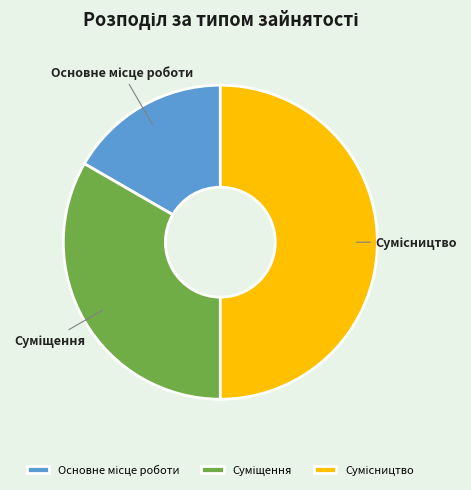

Count the number of slices in the pie.

3